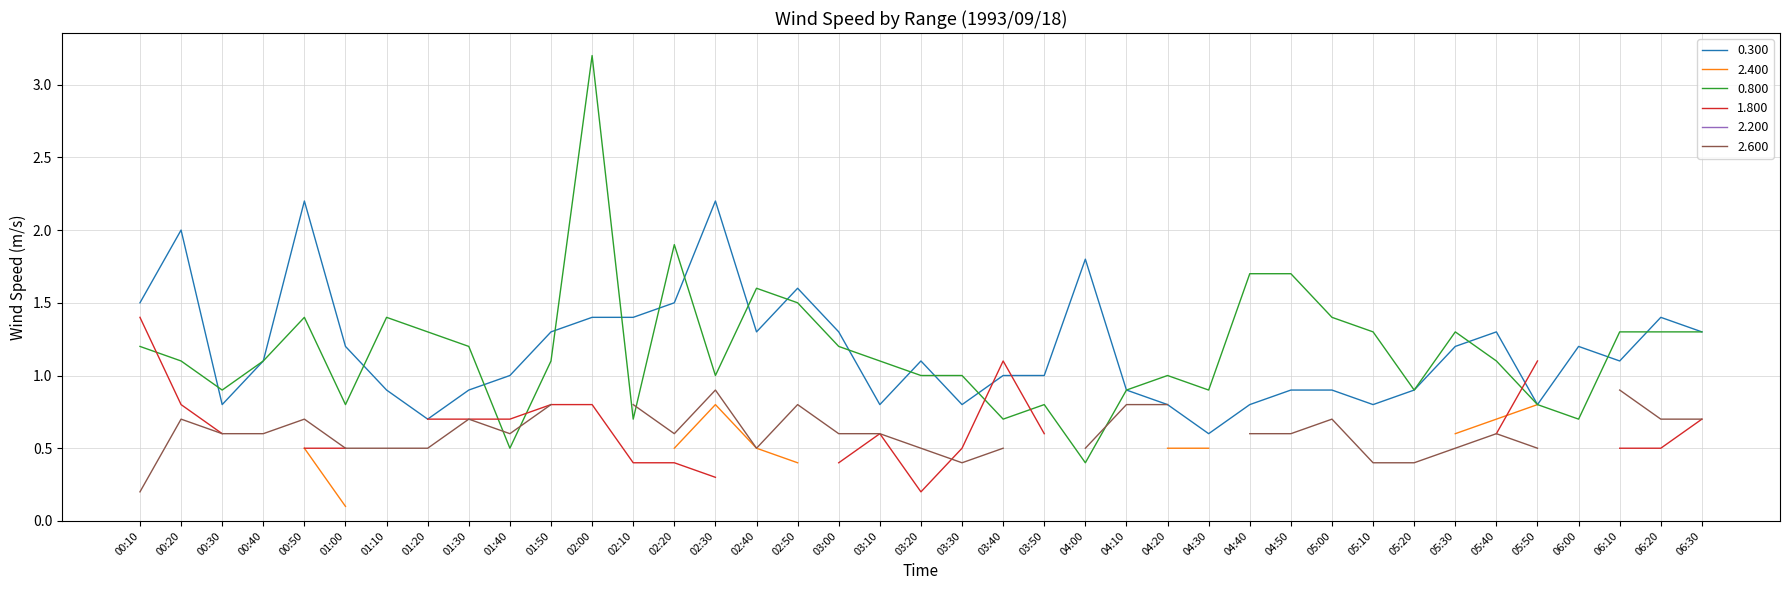

Is the value of 1.800 at 05:40 greater than the value of 2.200 at 00:10?

Yes